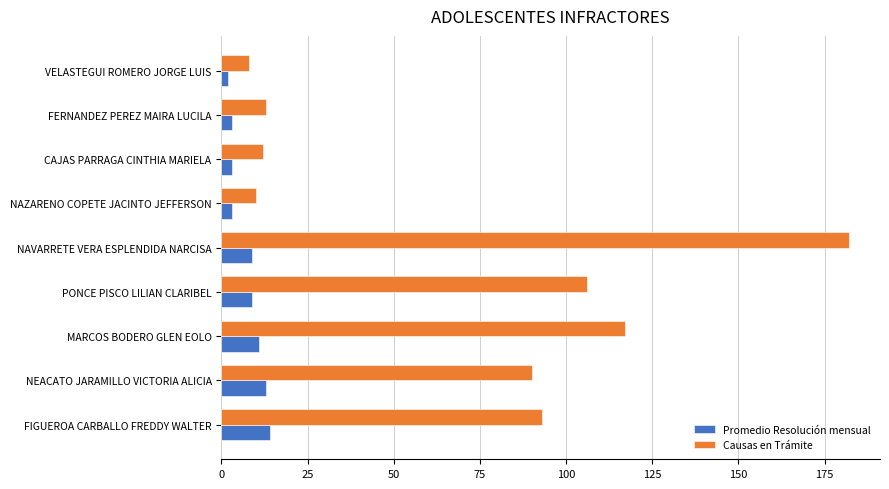

Which category has the lowest value in the Causas en Trámite series?

VELASTEGUI ROMERO JORGE LUIS